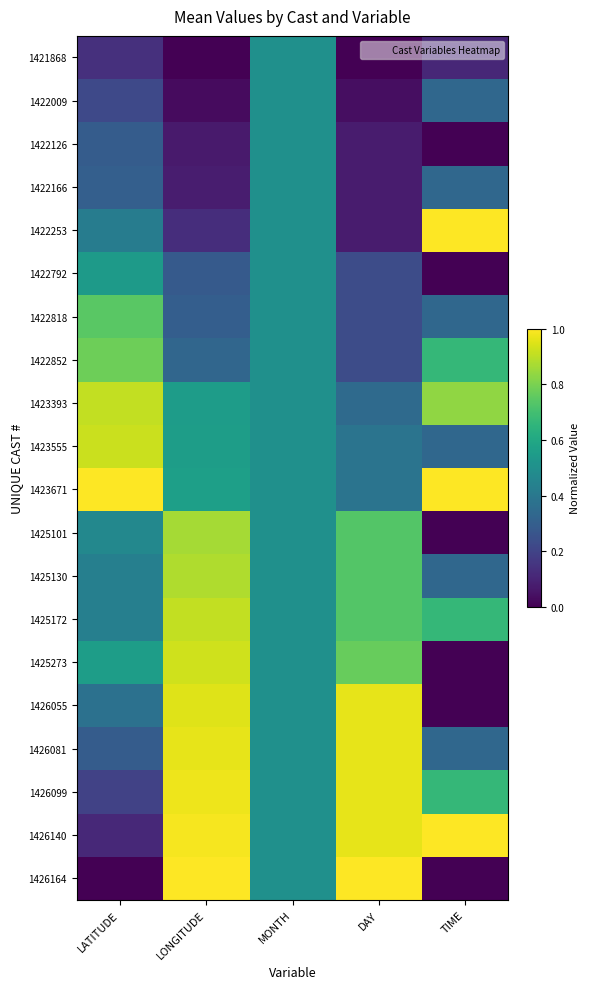

Which has a higher value, MONTH or TIME?

MONTH